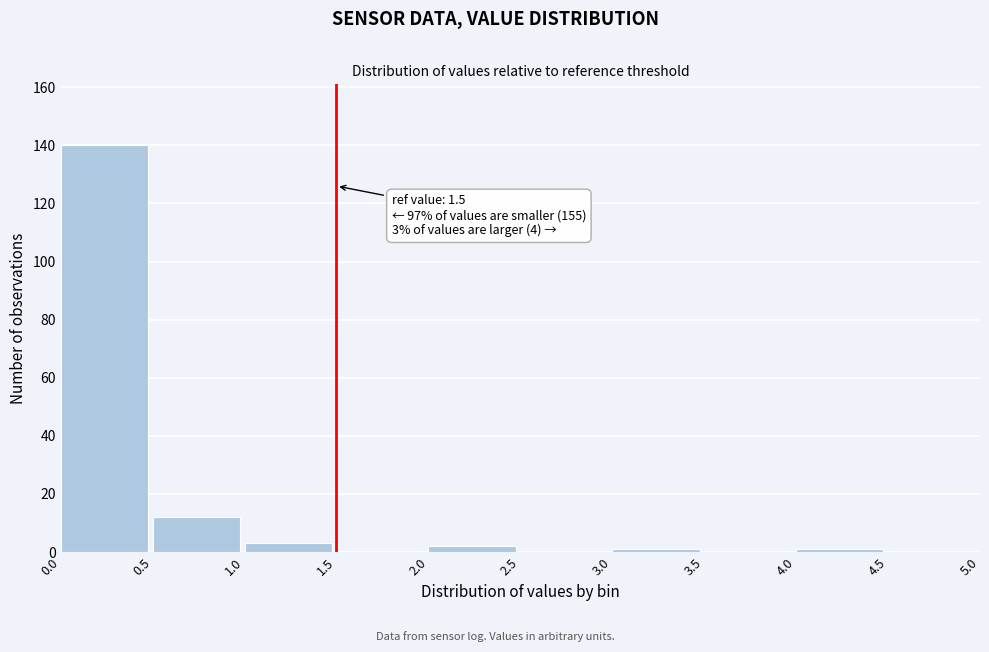

Over which range of the x-axis is the bar tallest?

0.0 to 0.5